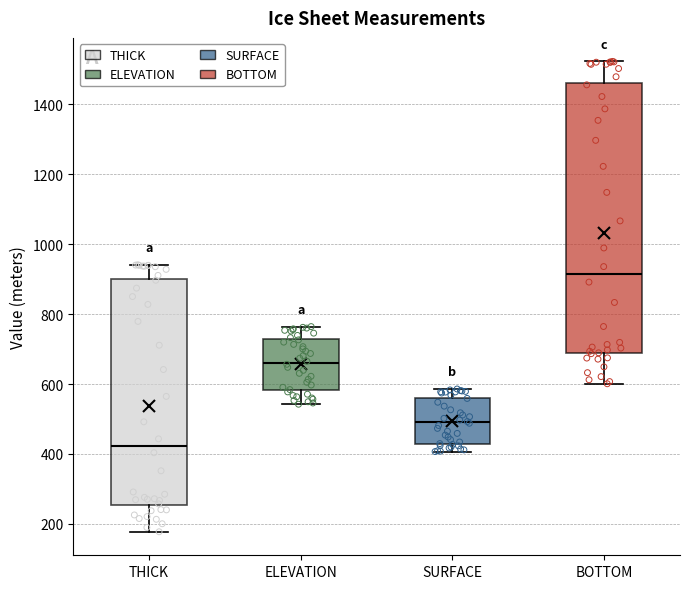

Comparing the boxes themselves (not the whiskers), which one is the tallest?

BOTTOM